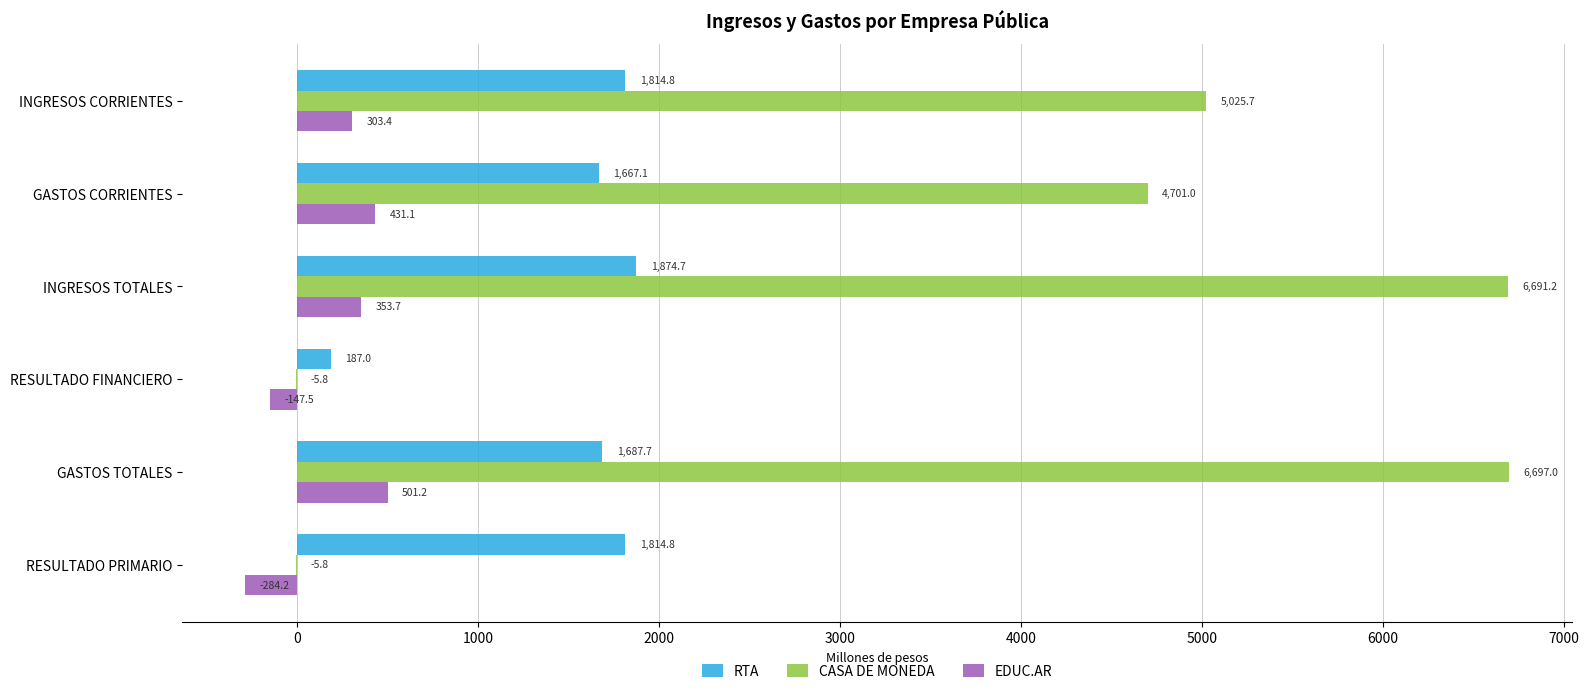

Which series has the largest total across all categories?

CASA DE MONEDA